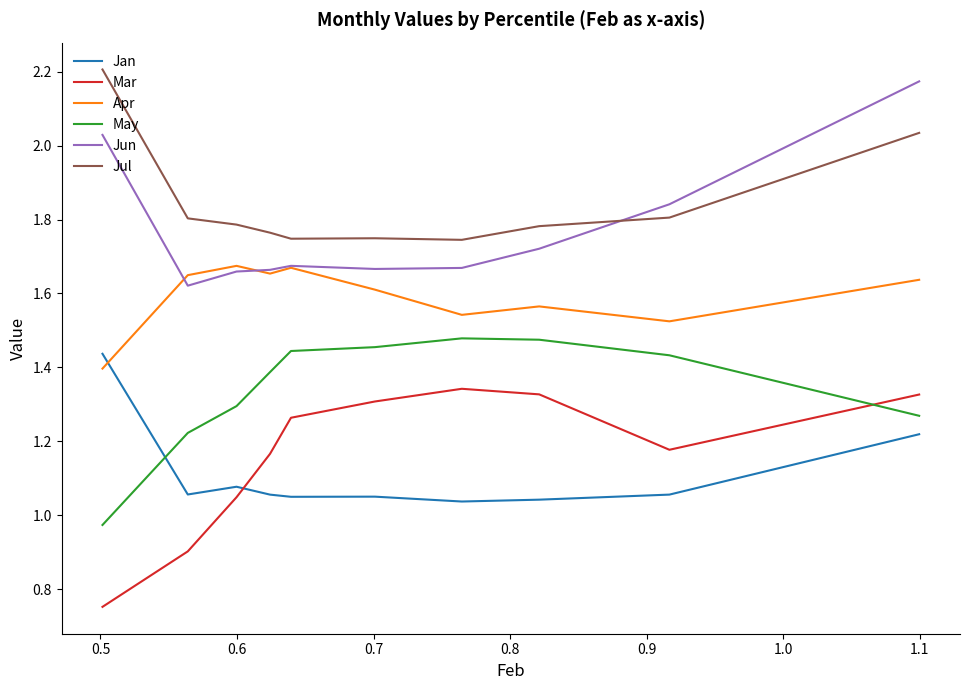

How many categories are shown in the chart?

10